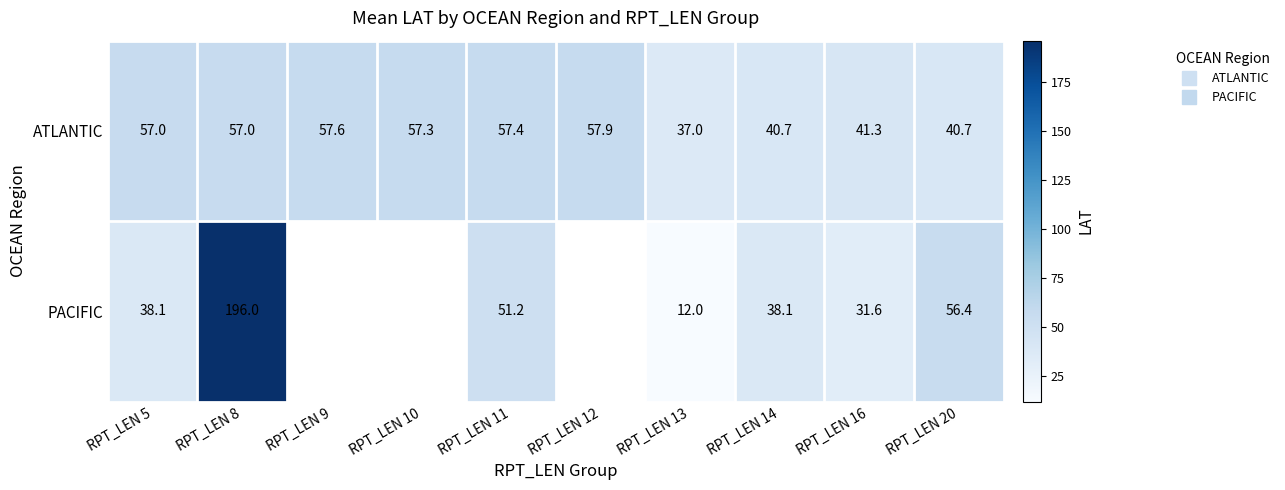

What is the sum of all ATLANTIC values?

503.9